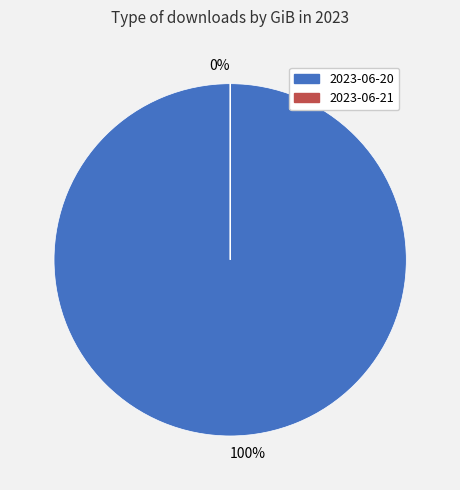

How many slices are in this pie chart?

2